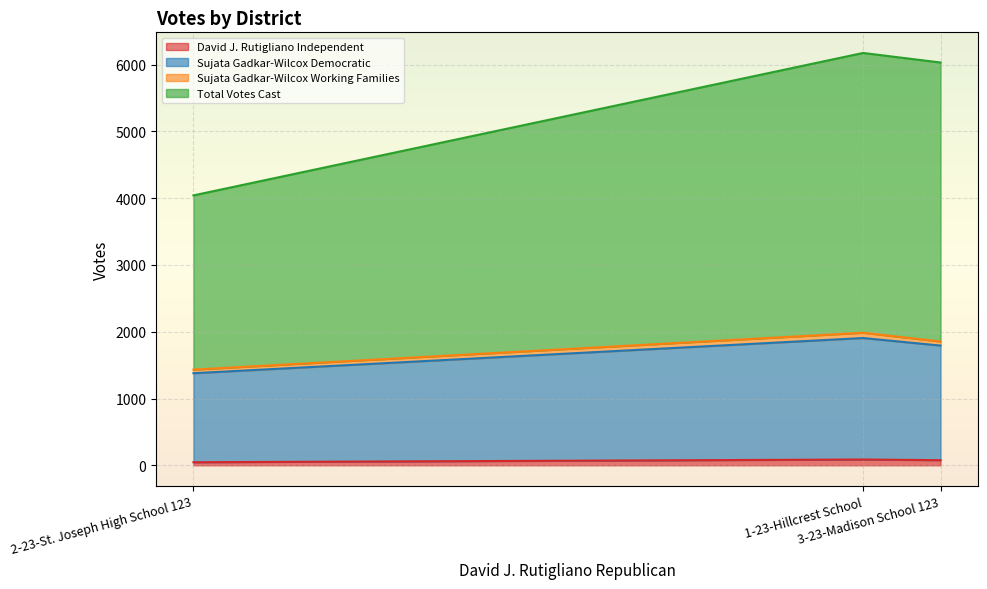

Rank the categories by Total Votes Cast value from highest to lowest.

1-23-Hillcrest School, 3-23-Madison School 123, 2-23-St. Joseph High School 123